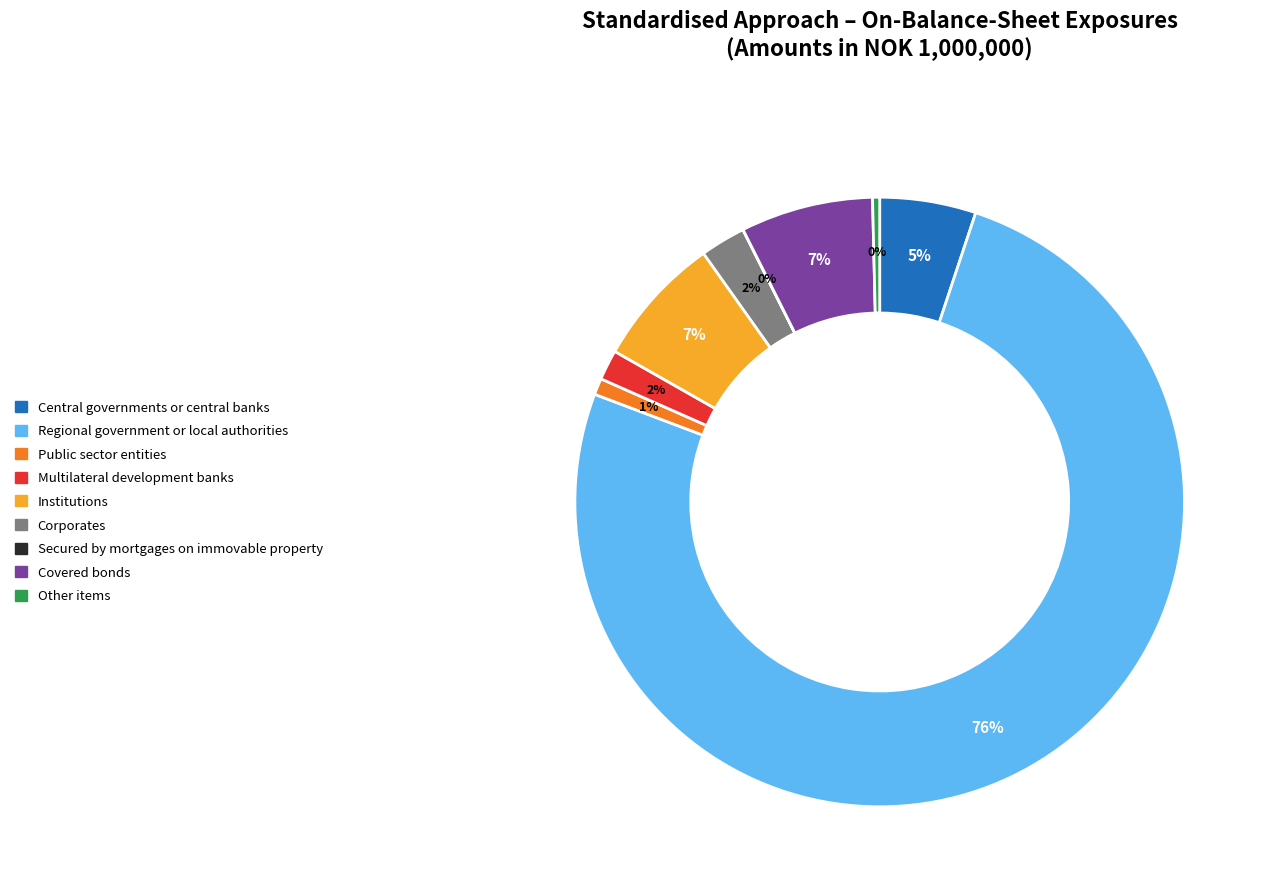

Between Other items and Central governments or central banks, which is larger?

Central governments or central banks